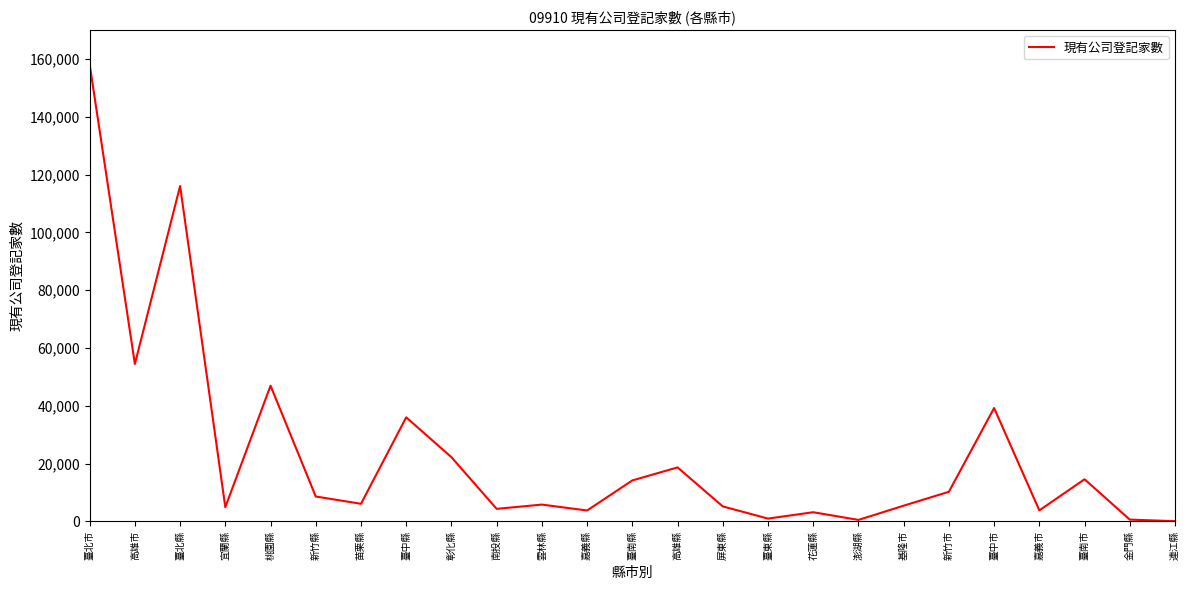

What is the average value?

23388